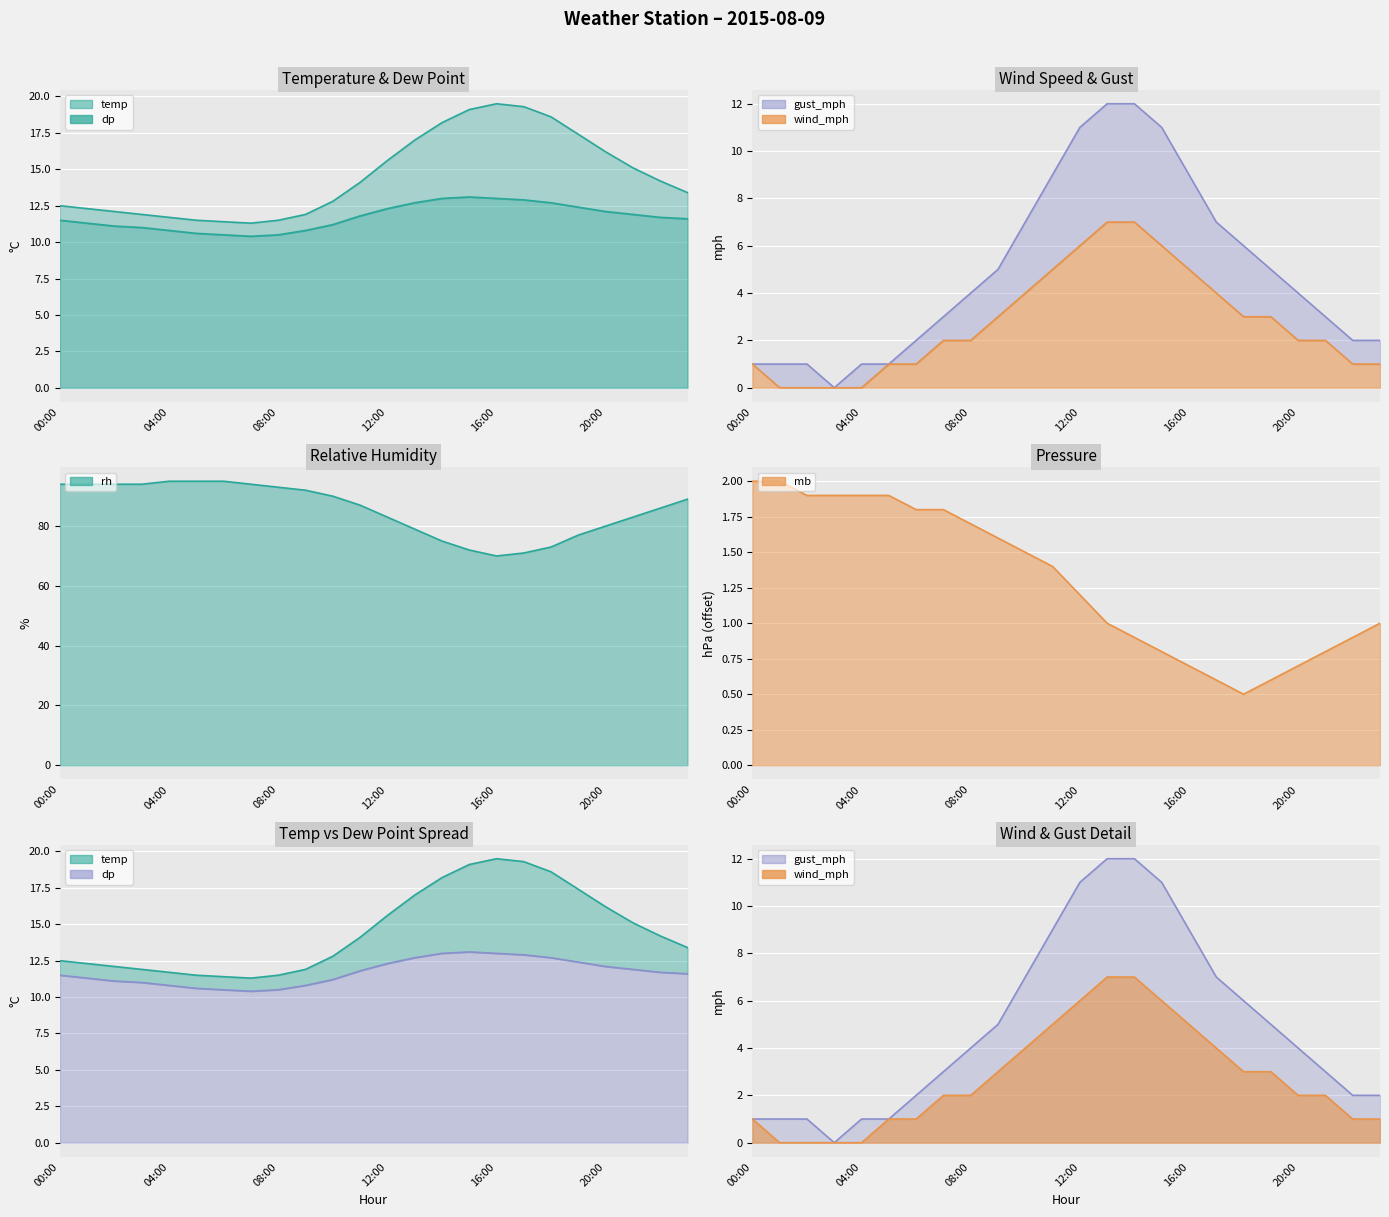

Which category has the lowest value across all series?

01:00